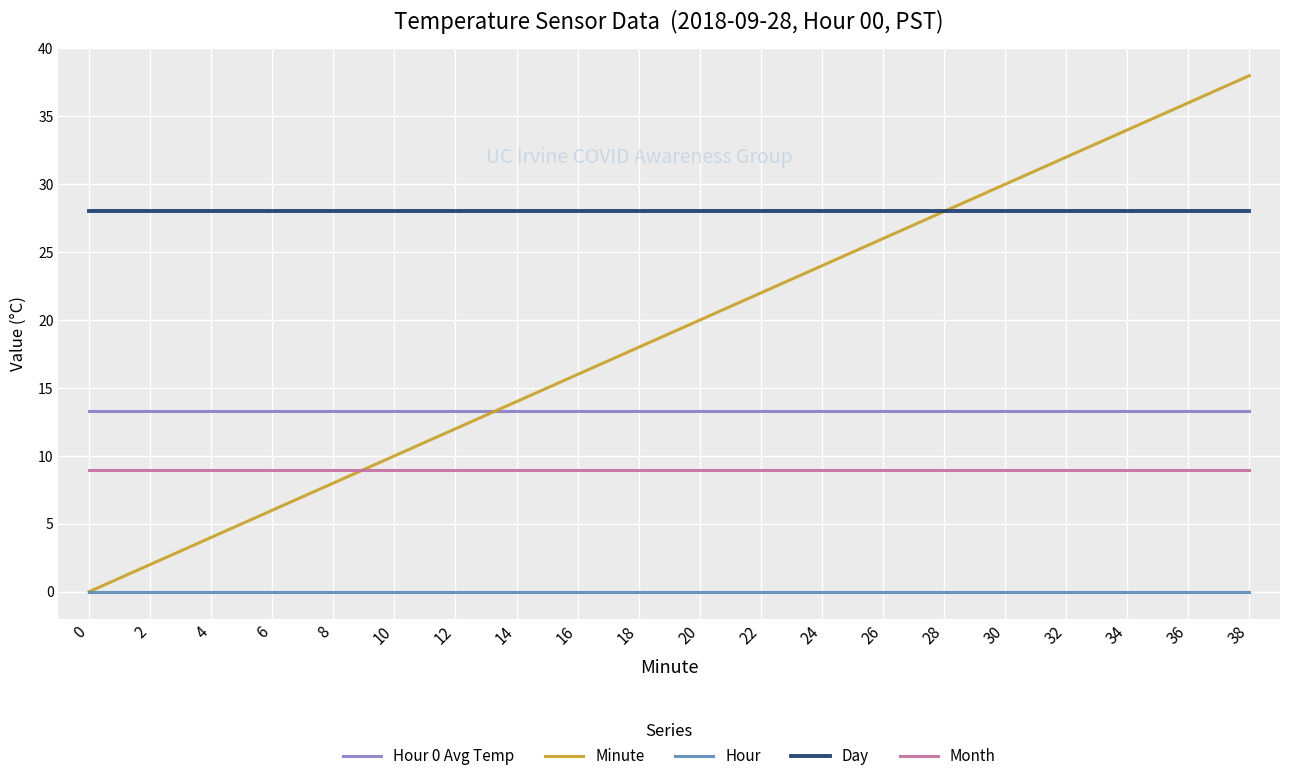

At 14, list the series in order from smallest to largest.

Hour, Month, Hour 0 Avg Temp, Minute, Day